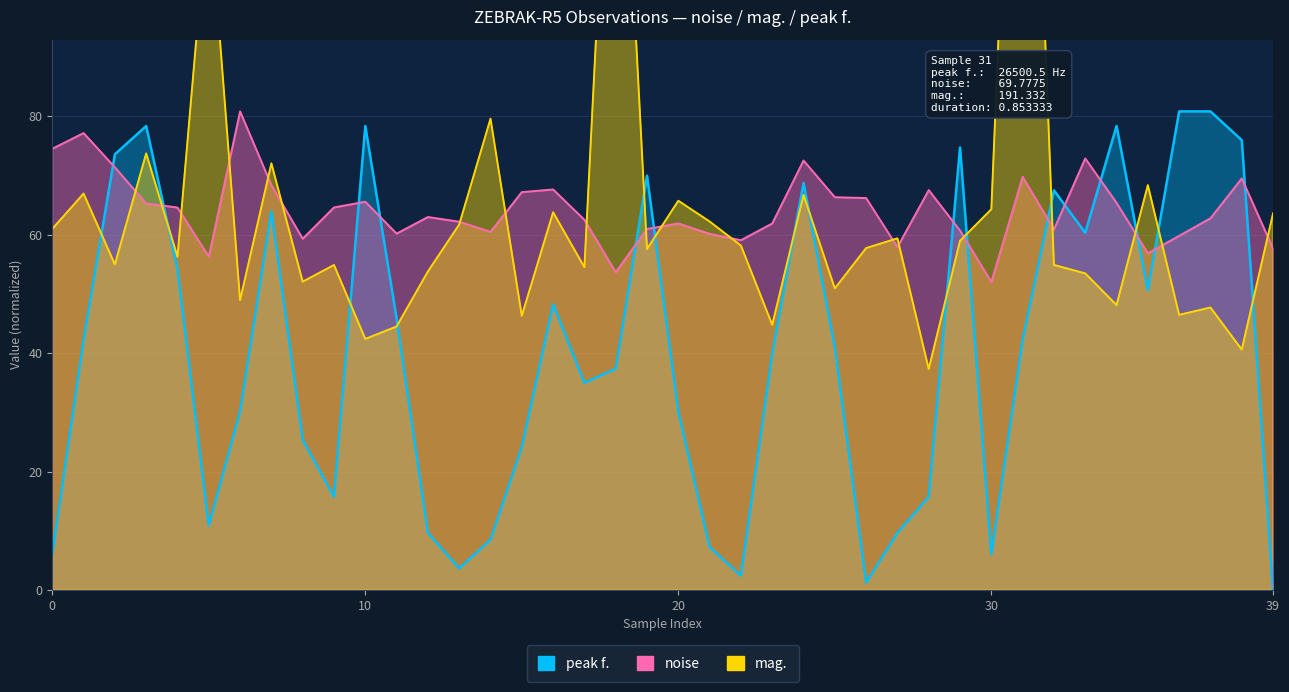

True or false: noise and mag. intersect in this chart.

True